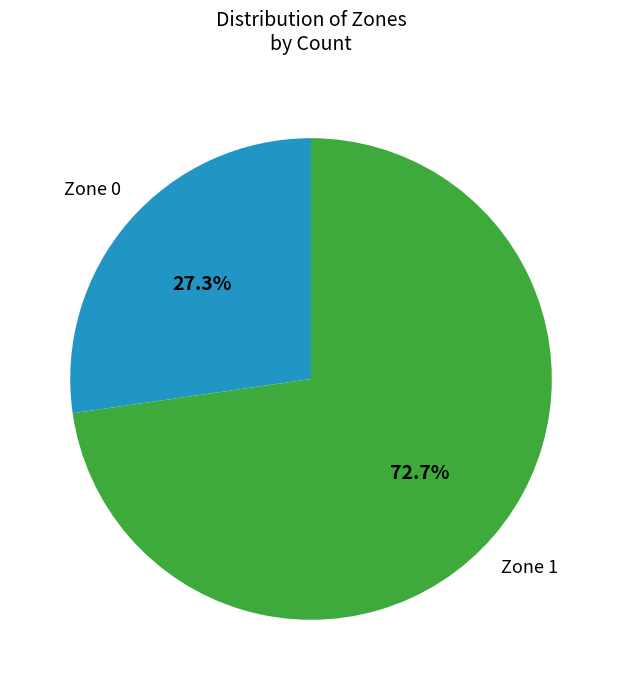

To the nearest percent, what is the average slice percentage?

50%